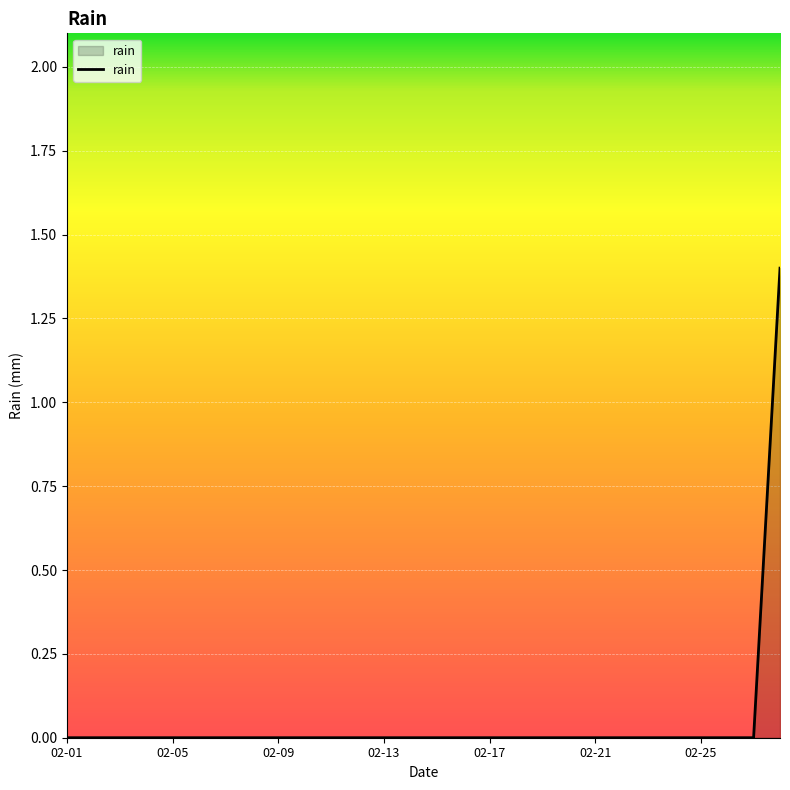

Does the chart have visible grid lines?

Yes